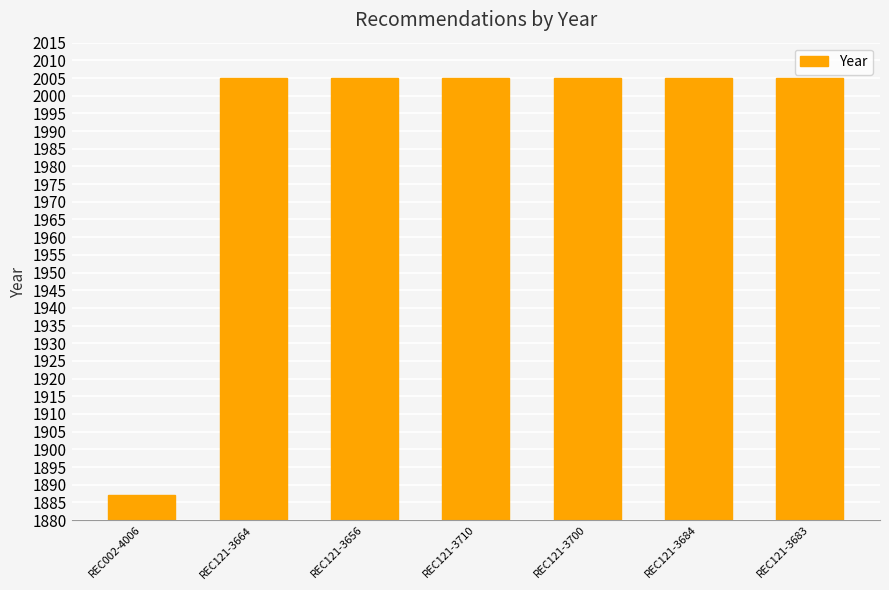

What is the smallest value displayed?

1887